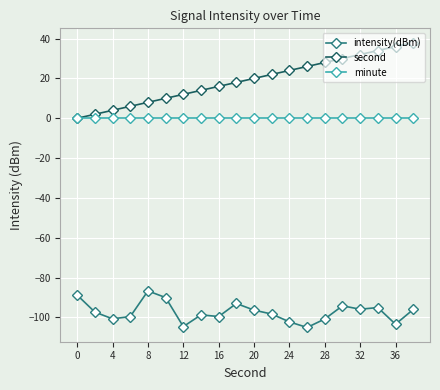

What is the value of the intensity(dBm) point at the 14th from the left?

-105.1